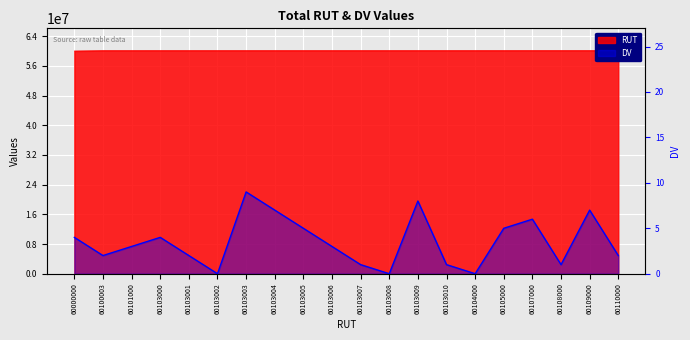

Is the value of RUT at 60103010 greater than the value of DV at 60110000?

Yes